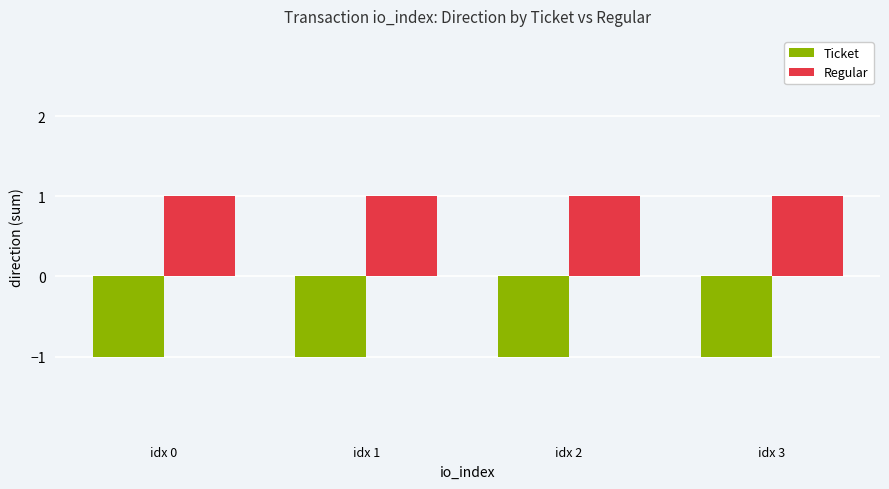

Rank the series at idx 2 from lowest to highest value.

Ticket, Regular